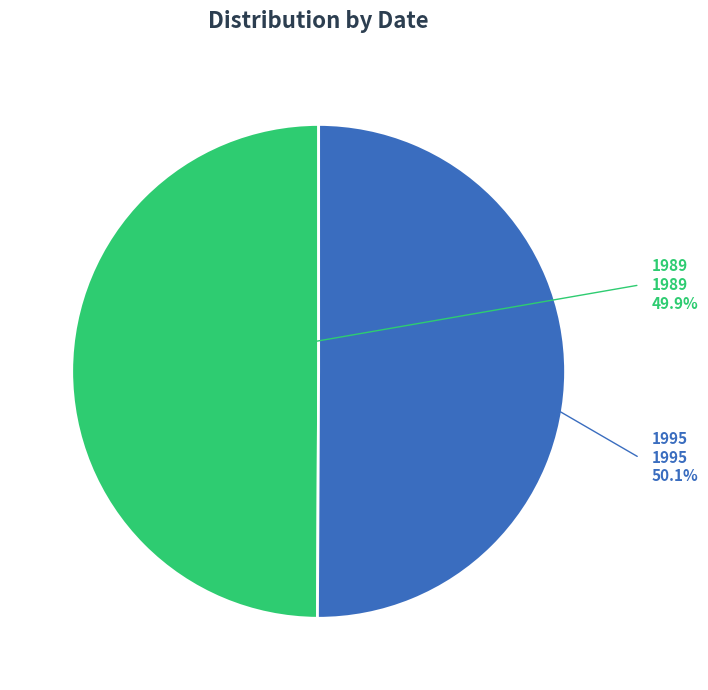

To the nearest percent, what portion does 1995 represent?

50%